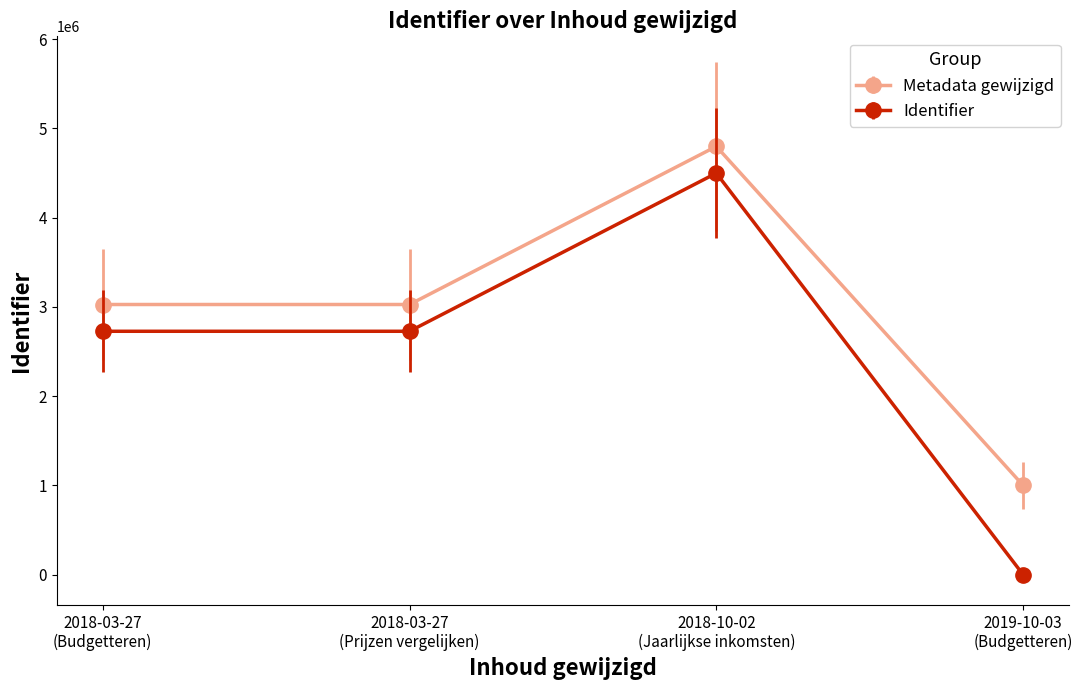

What is the label of the 3rd point from the right?

2018-03-27
(Prijzen vergelijken)